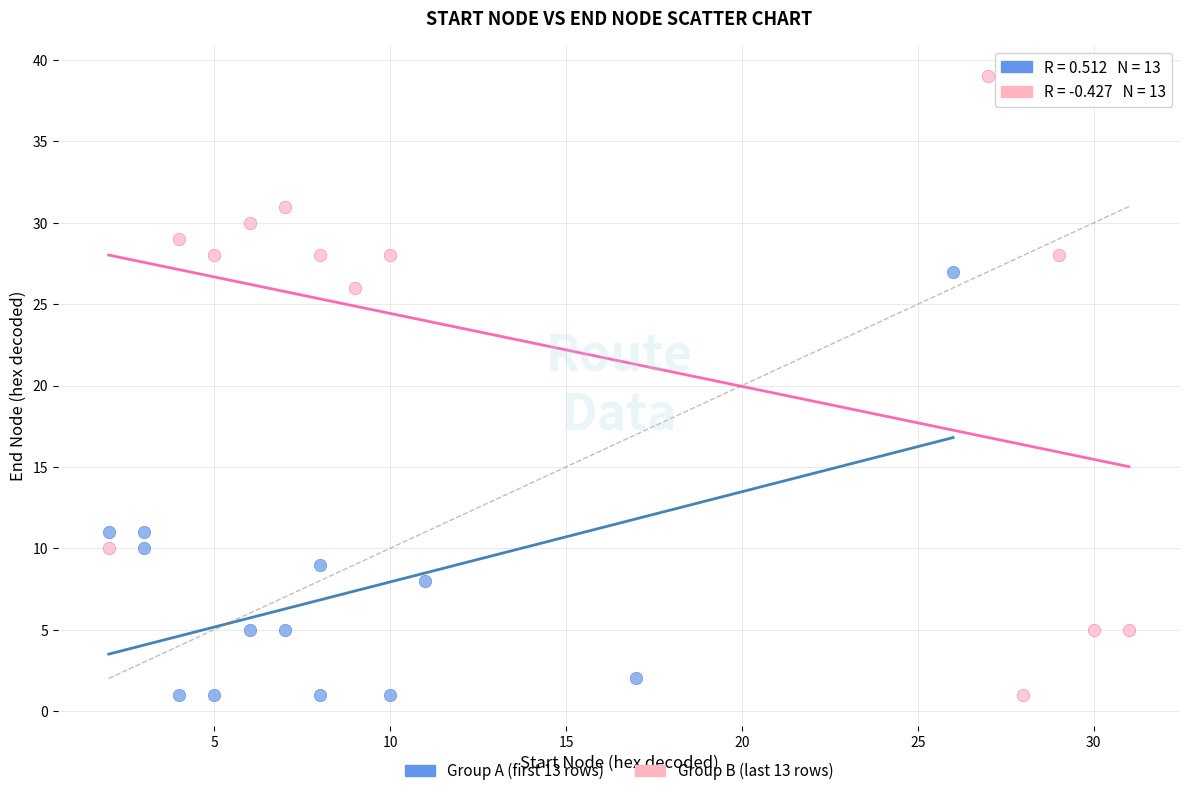

Which series reaches the maximum Y coordinate?

Group B (last 13 rows)